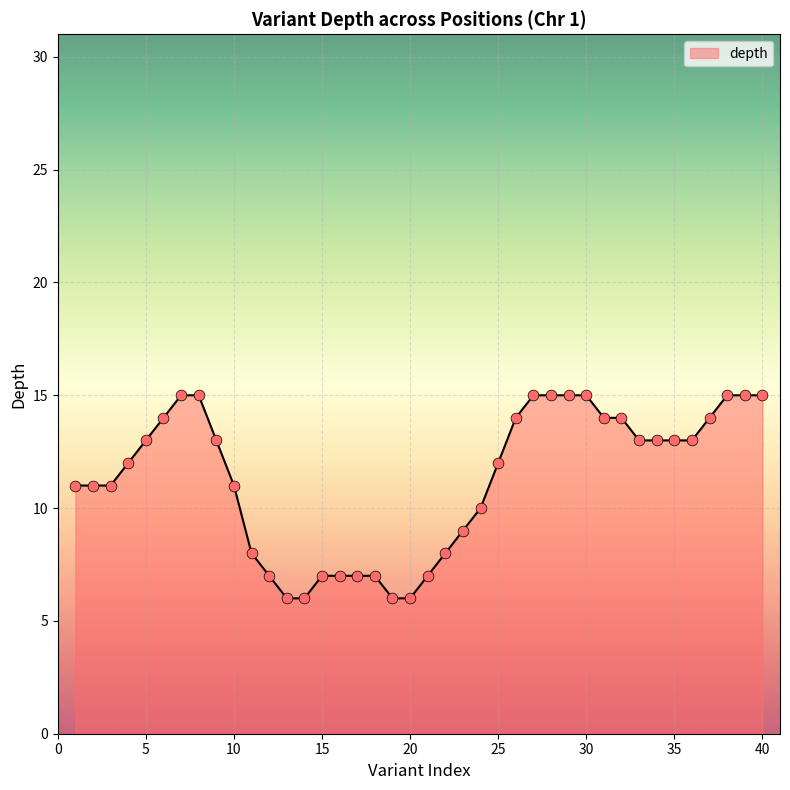

What is the greatest value displayed?

15